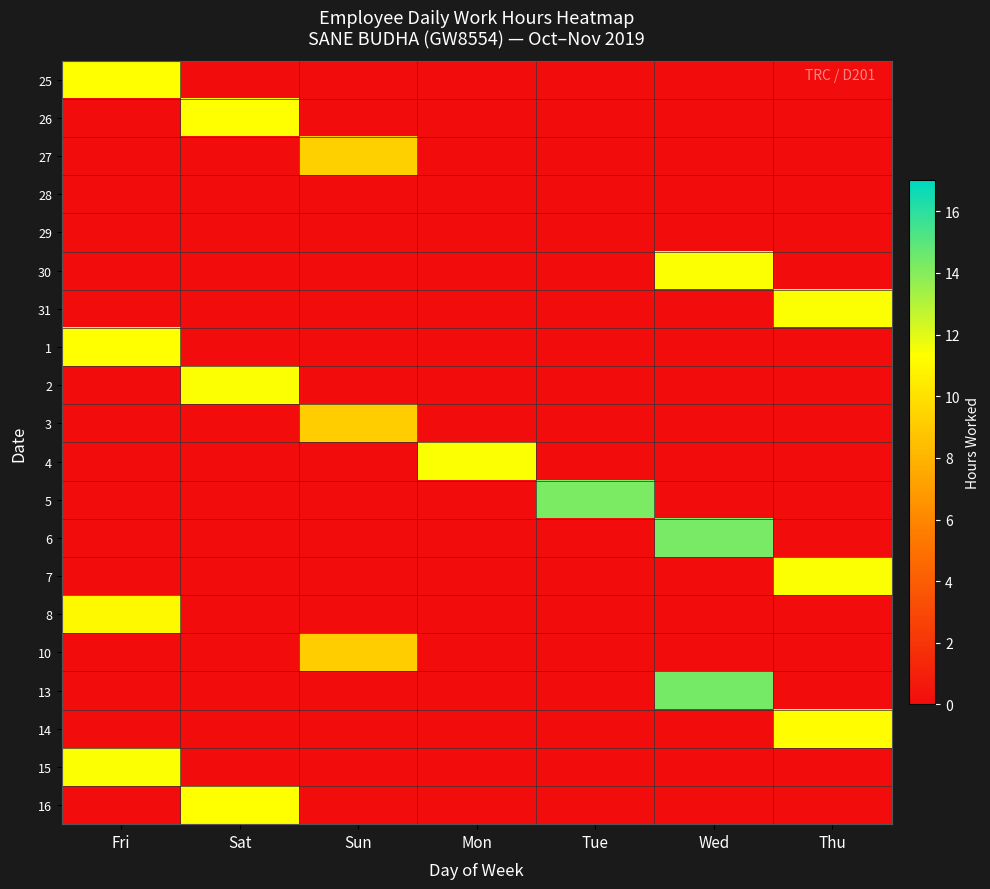

Reading left to right, what are all the values shown in this chart?

25: Fri=11.3	Sat=0.0	Sun=0.0	Mon=0.0	Tue=0.0	Wed=0.0	Thu=0.0
26: Fri=0.0	Sat=11.3	Sun=0.0	Mon=0.0	Tue=0.0	Wed=0.0	Thu=0.0
27: Fri=0.0	Sat=0.0	Sun=9.2	Mon=0.0	Tue=0.0	Wed=0.0	Thu=0.0
28: Fri=0.0	Sat=0.0	Sun=0.0	Mon=0.0	Tue=0.0	Wed=0.0	Thu=0.0
29: Fri=0.0	Sat=0.0	Sun=0.0	Mon=0.0	Tue=0.0	Wed=0.0	Thu=0.0
30: Fri=0.0	Sat=0.0	Sun=0.0	Mon=0.0	Tue=0.0	Wed=11.4	Thu=0.0
31: Fri=0.0	Sat=0.0	Sun=0.0	Mon=0.0	Tue=0.0	Wed=0.0	Thu=11.4
1: Fri=11.3	Sat=0.0	Sun=0.0	Mon=0.0	Tue=0.0	Wed=0.0	Thu=0.0
2: Fri=0.0	Sat=11.4	Sun=0.0	Mon=0.0	Tue=0.0	Wed=0.0	Thu=0.0
3: Fri=0.0	Sat=0.0	Sun=9.1	Mon=0.0	Tue=0.0	Wed=0.0	Thu=0.0
4: Fri=0.0	Sat=0.0	Sun=0.0	Mon=11.4	Tue=0.0	Wed=0.0	Thu=0.0
5: Fri=0.0	Sat=0.0	Sun=0.0	Mon=0.0	Tue=14.3	Wed=0.0	Thu=0.0
6: Fri=0.0	Sat=0.0	Sun=0.0	Mon=0.0	Tue=0.0	Wed=14.3	Thu=0.0
7: Fri=0.0	Sat=0.0	Sun=0.0	Mon=0.0	Tue=0.0	Wed=0.0	Thu=11.4
8: Fri=11.1	Sat=0.0	Sun=0.0	Mon=0.0	Tue=0.0	Wed=0.0	Thu=0.0
10: Fri=0.0	Sat=0.0	Sun=9.1	Mon=0.0	Tue=0.0	Wed=0.0	Thu=0.0
13: Fri=0.0	Sat=0.0	Sun=0.0	Mon=0.0	Tue=0.0	Wed=14.4	Thu=0.0
14: Fri=0.0	Sat=0.0	Sun=0.0	Mon=0.0	Tue=0.0	Wed=0.0	Thu=11.2
15: Fri=11.4	Sat=0.0	Sun=0.0	Mon=0.0	Tue=0.0	Wed=0.0	Thu=0.0
16: Fri=0.0	Sat=11.3	Sun=0.0	Mon=0.0	Tue=0.0	Wed=0.0	Thu=0.0